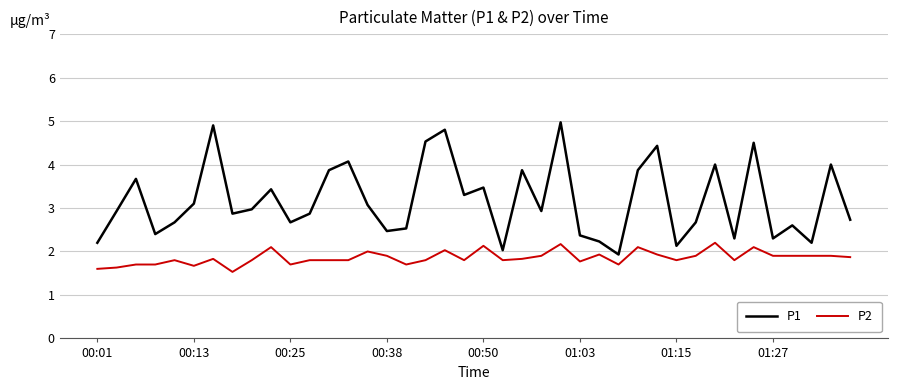

Does the chart have visible grid lines?

Yes